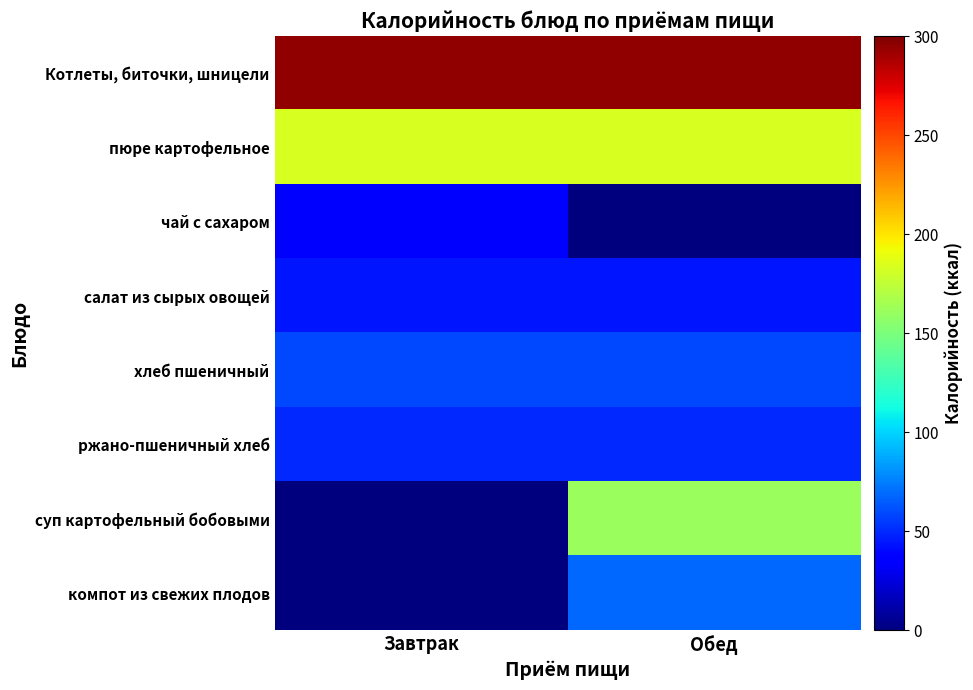

Reading left to right, list all the values displayed in this chart.

Котлеты, биточки, шницели: Завтрак=294.6	Обед=294.6
пюре картофельное: Завтрак=183.3	Обед=183.3
чай с сахаром: Завтрак=37.4	Обед=0.0
салат из сырых овощей: Завтрак=44.0	Обед=44.0
хлеб пшеничный: Завтрак=59.1	Обед=59.1
ржано-пшеничный хлеб: Завтрак=49.5	Обед=49.5
суп картофельный бобовыми: Завтрак=0.0	Обед=161.0
компот из свежих плодов: Завтрак=0.0	Обед=68.0